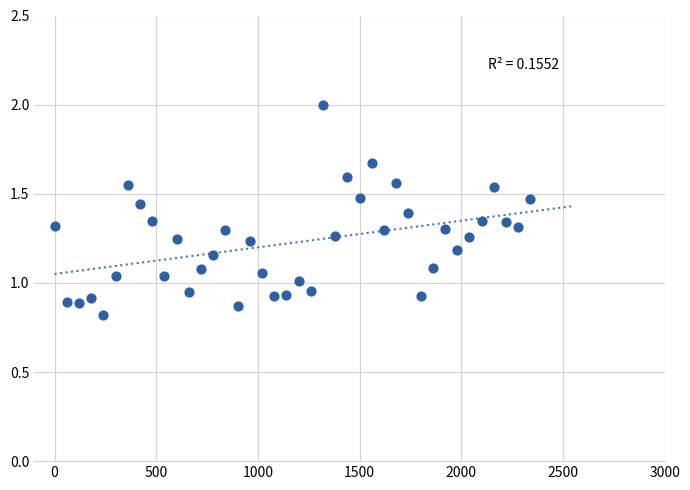

What is the range of X values (max minus min)?

2340.0